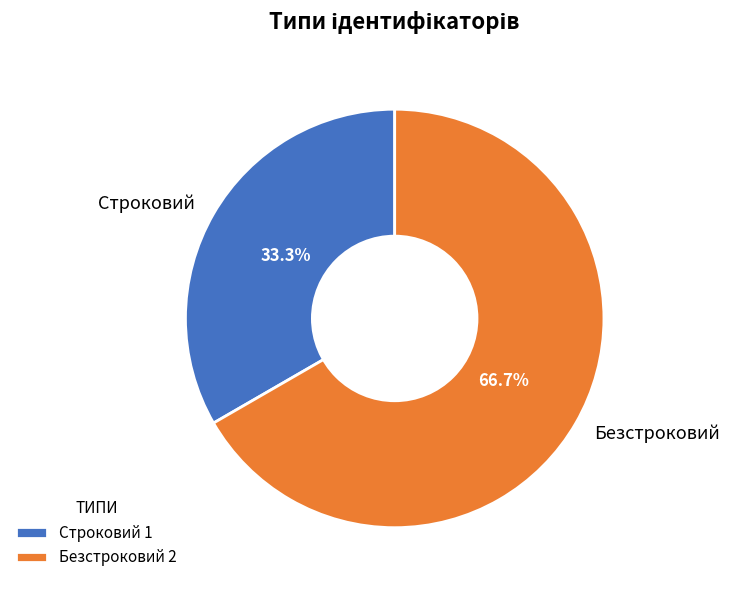

Is it true that Безстроковий is 67% of the pie?

True